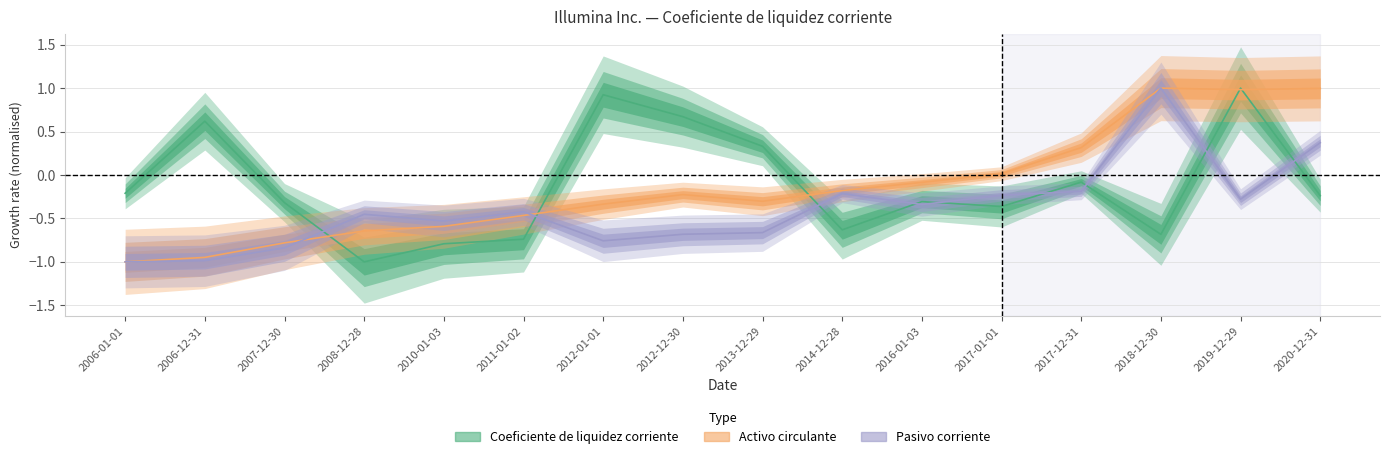

Is the value of Pasivo corriente at 2006-12-31 greater than the value of Activo circulante at 2016-01-03?

No